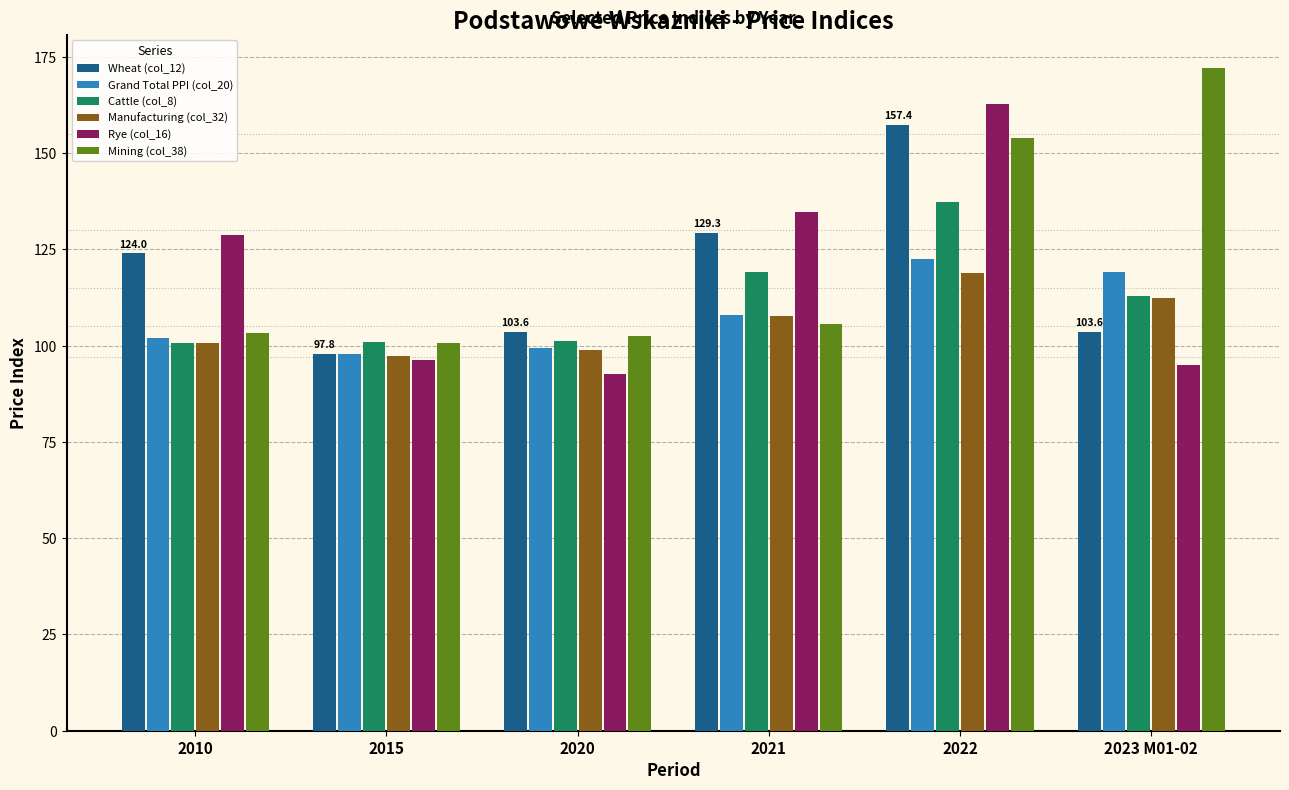

What are all the series names shown in the legend?

Wheat (col_12), Grand Total PPI (col_20), Cattle (col_8), Manufacturing (col_32), Rye (col_16), Mining (col_38)